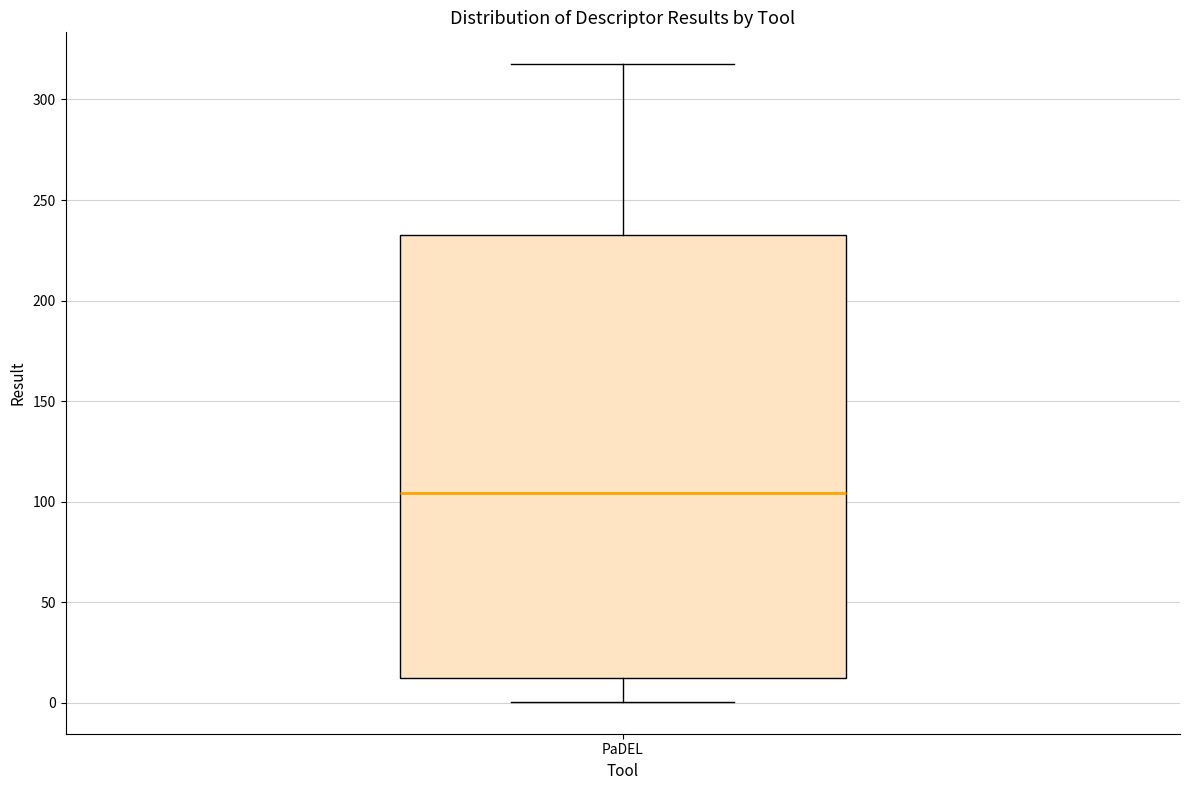

Where does the upper whisker of the box for PaDEL end on the y-axis? The values are not printed on the chart, so give them approximately, as read against the axis.

320